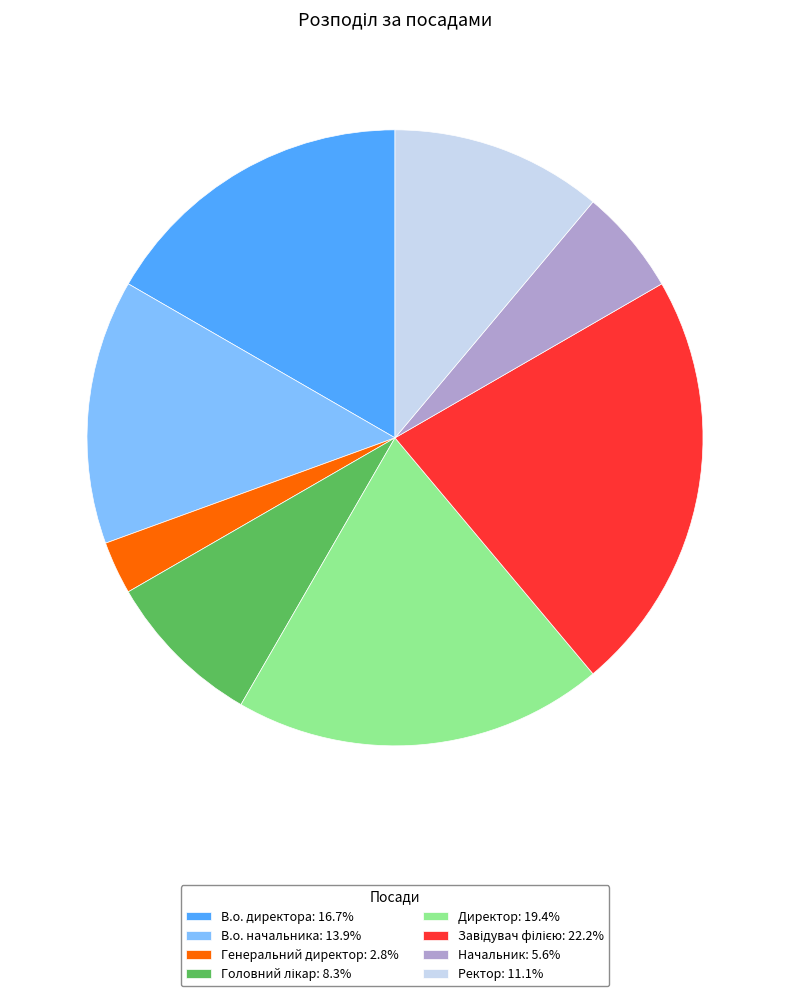

Combined, do Генеральний директор: 2.8% and В.о. начальника: 13.9% account for over 50%?

No